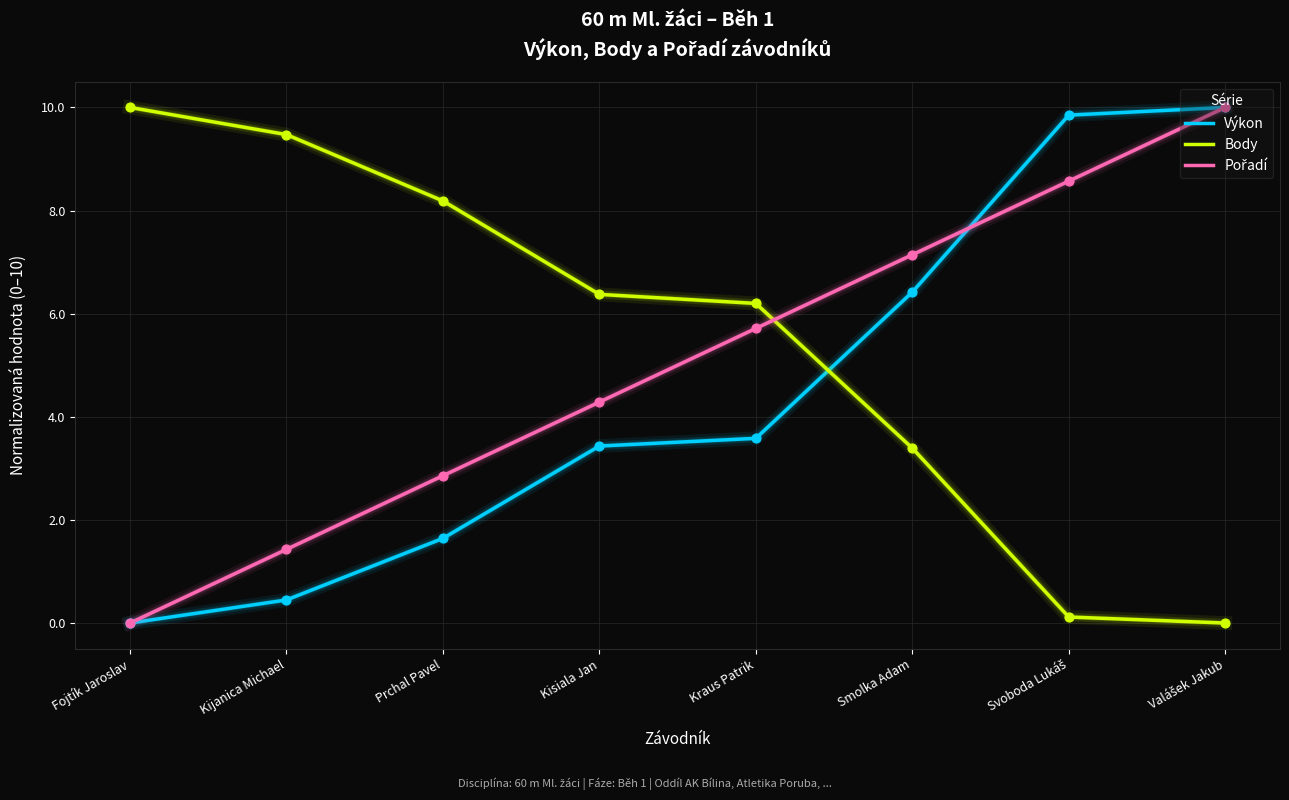

What is the difference between the highest and lowest values at Prchal Pavel?

6.5